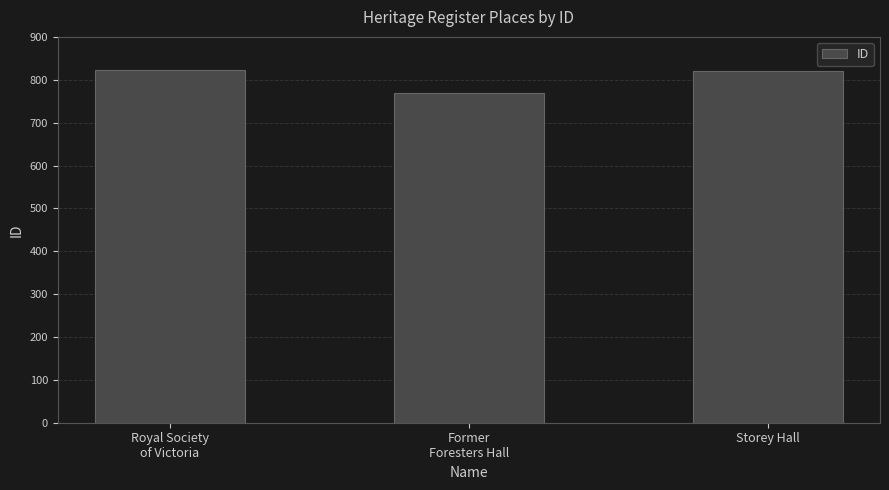

Is it true that the value at Former
Foresters Hall is 289?

False